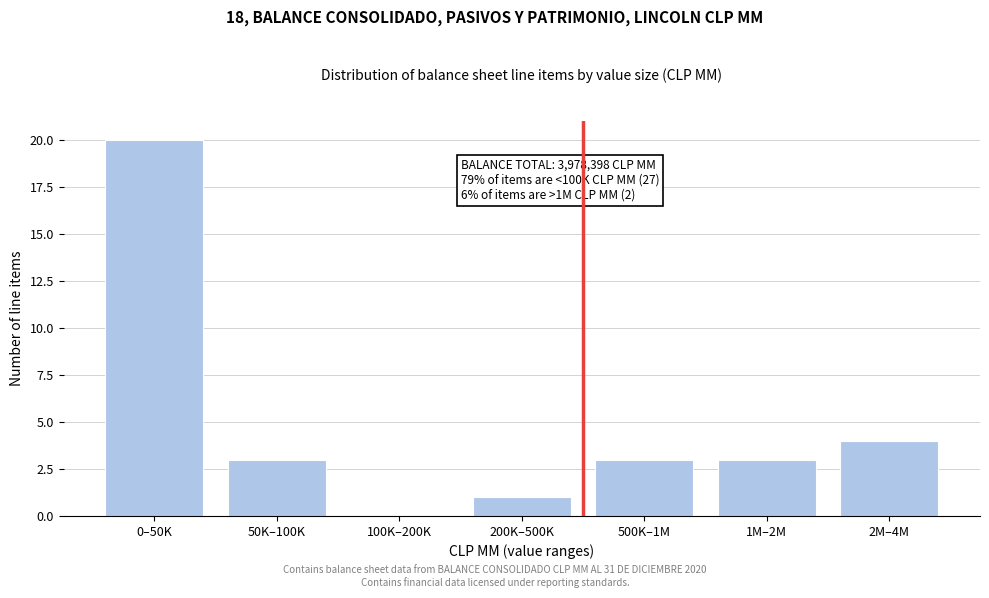

Reading right to left, list all the values displayed in this chart.

2M–4M=4	1M–2M=3	500K–1M=3	200K–500K=1	100K–200K=0	50K–100K=3	0–50K=20